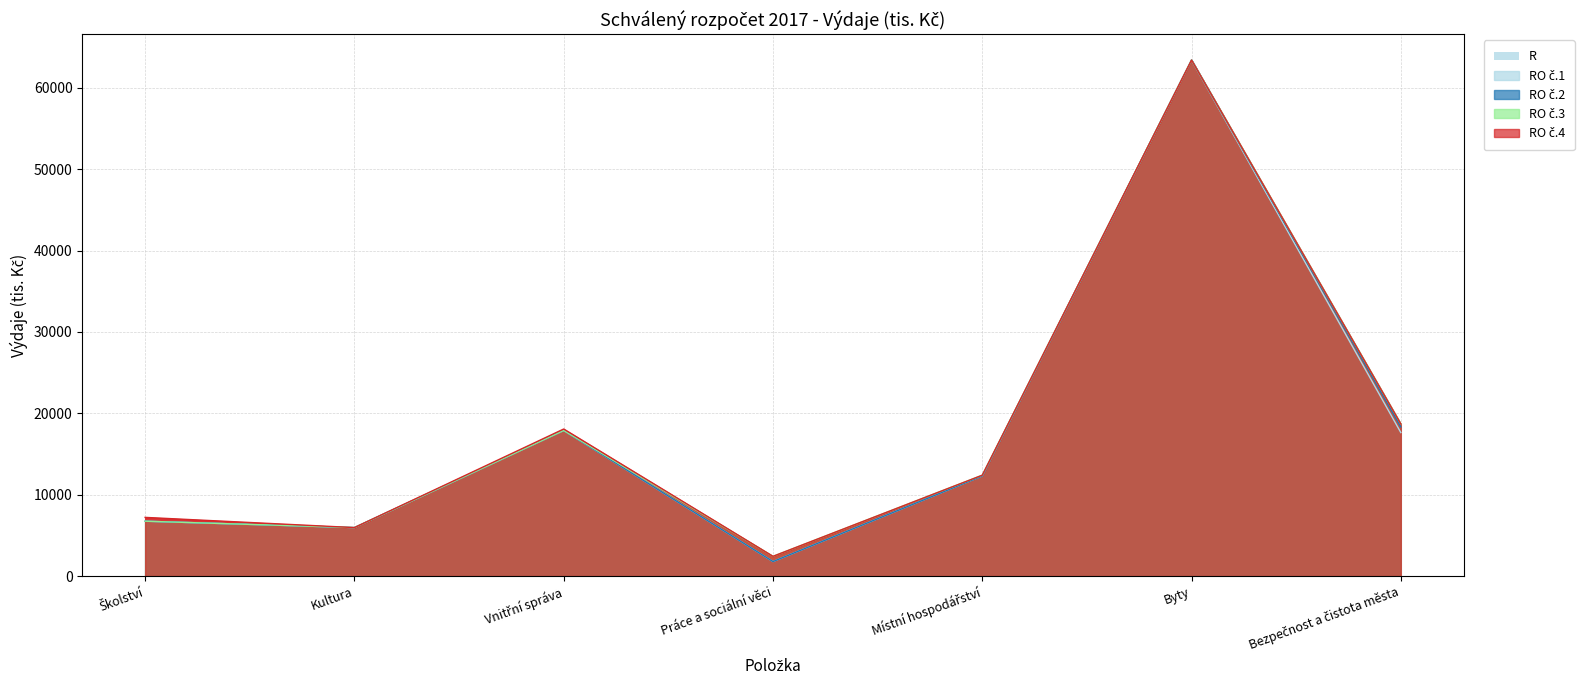

What is the lowest value of the RO č.3 series?

2429.0